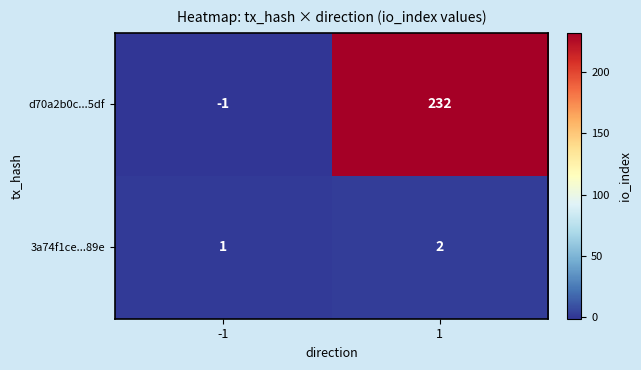

Read the d70a2b0c...5df value at 1.

232